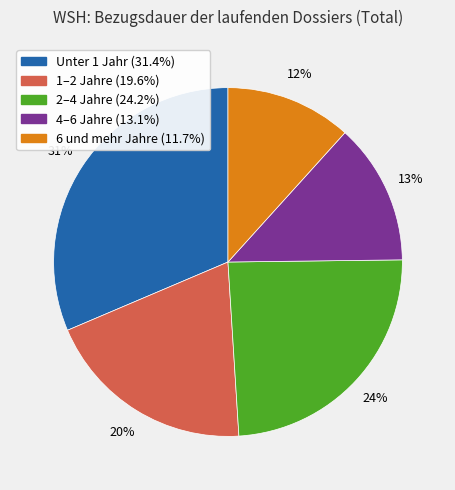

How many segments does this pie chart have?

5